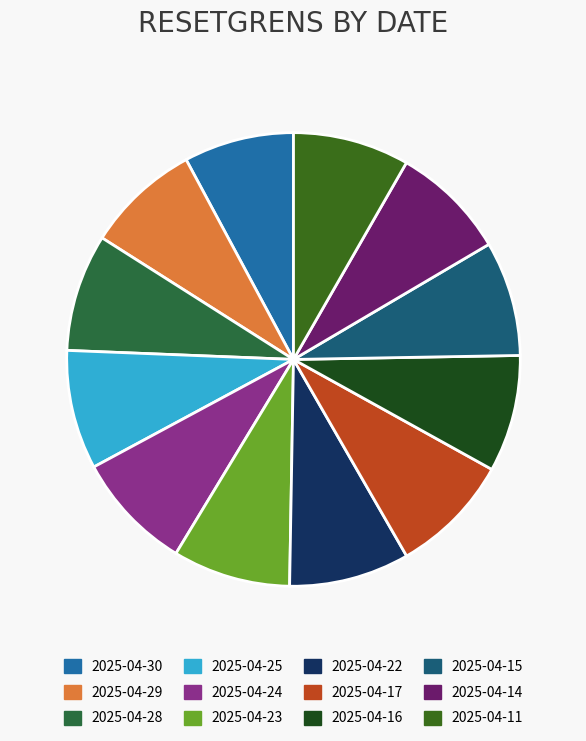

What is the ratio of the value at 2025-04-25 to the value at 2025-04-15?

1.0